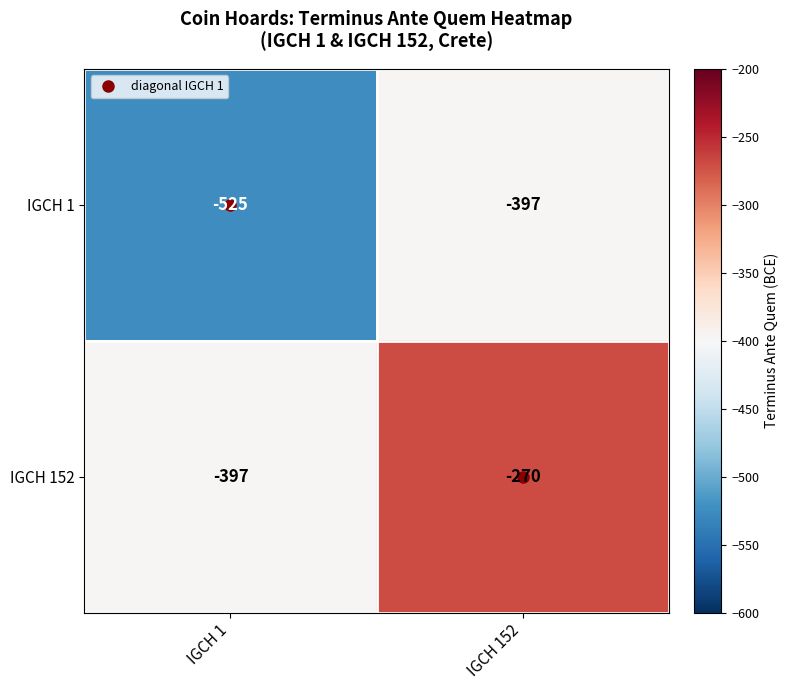

What is the average value of the IGCH 1 series?

-461